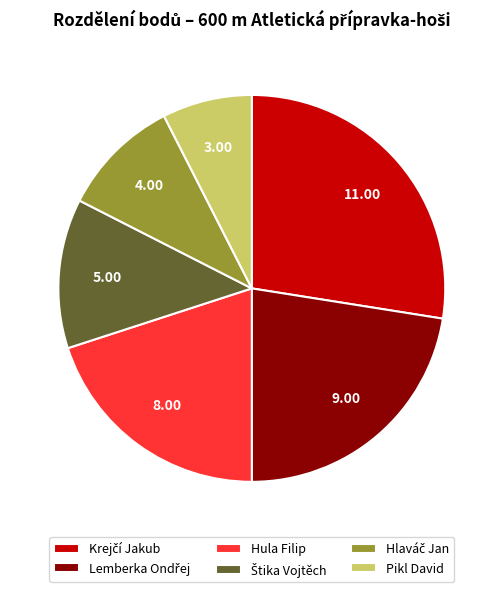

Between Hula Filip and Pikl David, which is larger?

Hula Filip